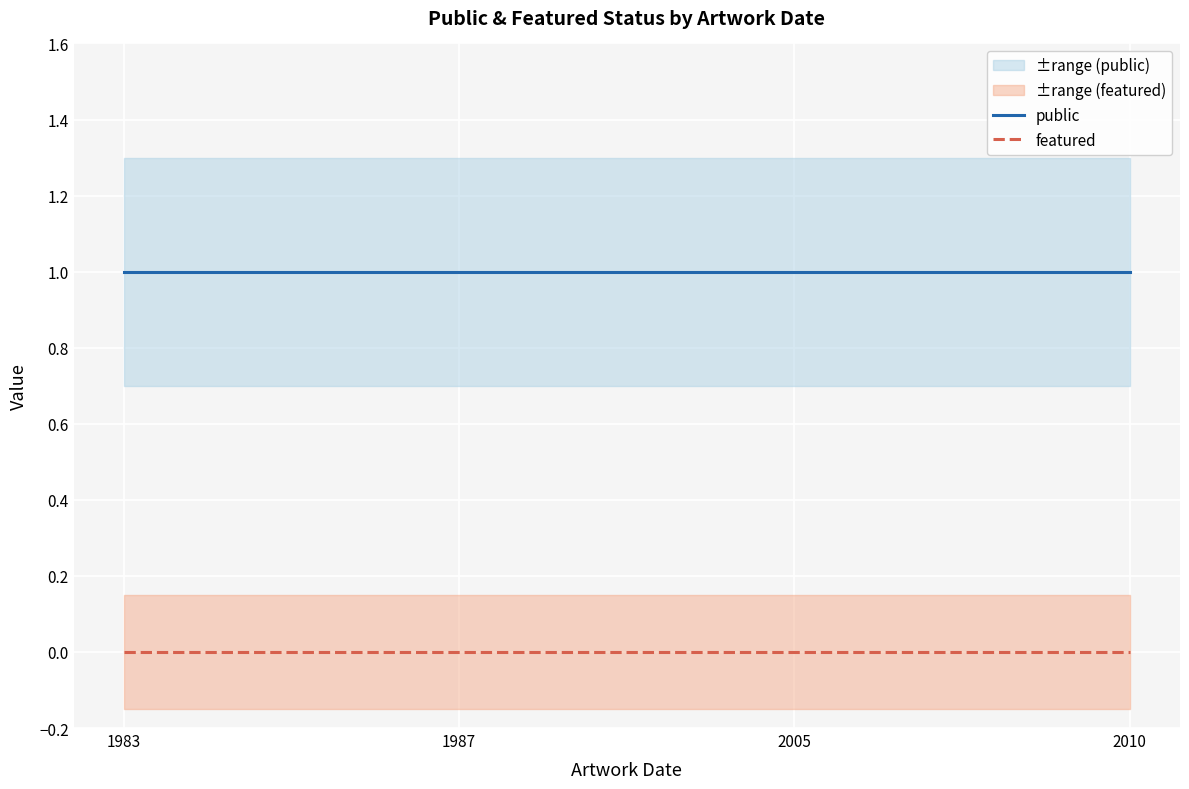

How many distinct data groups are displayed?

2